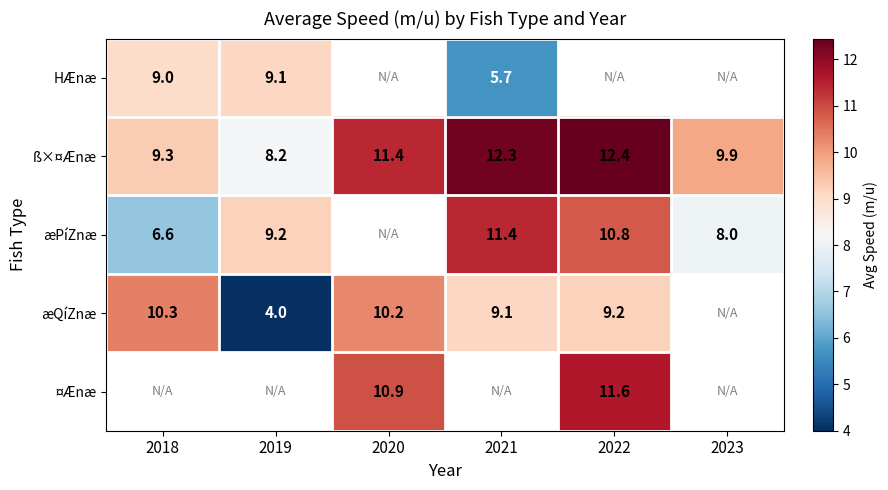

At which label is ß×¤Ænæ closest to 10?

2023